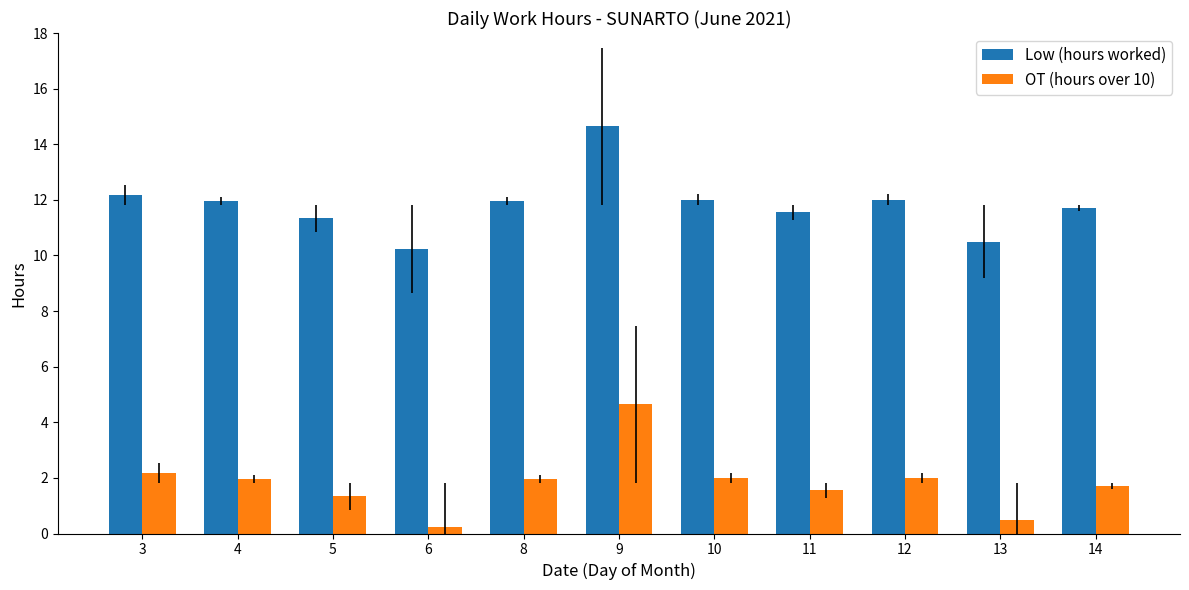

How many data points does each series have?

11